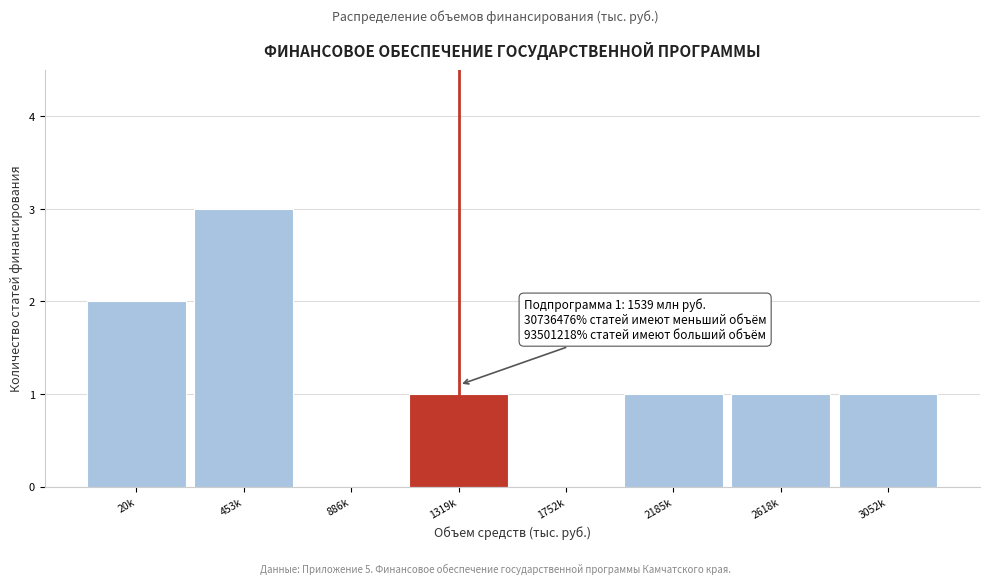

Reading right to left, list all the values displayed in this chart.

3052k=1	2618k=1	2185k=1	1752k=0	1319k=1	886k=0	453k=3	20k=2